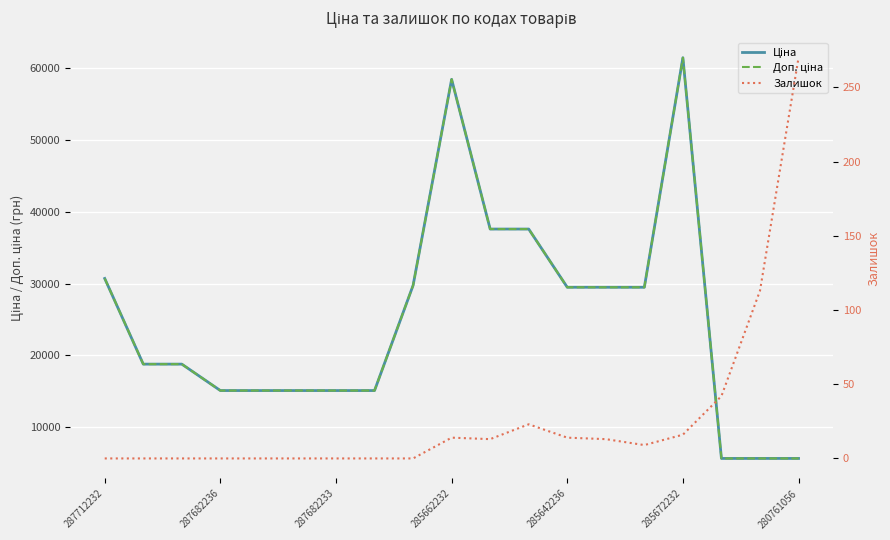

Which series has the widest spread of values?

Ціна